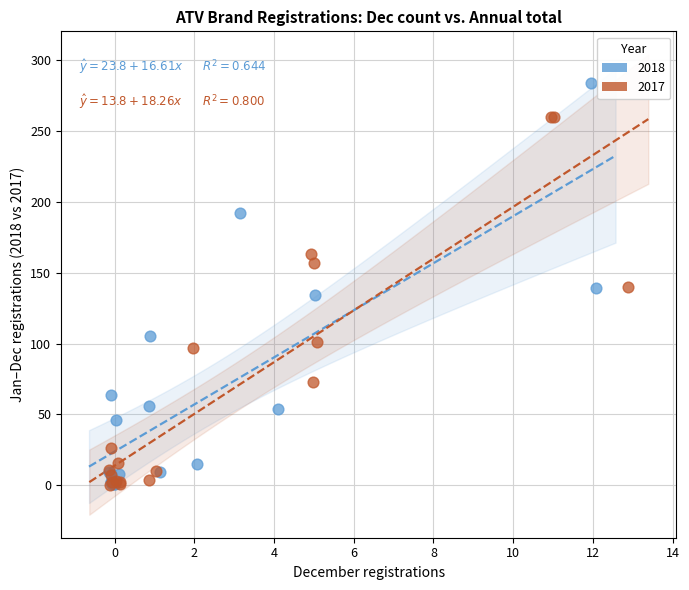

Which series contains the highest Y value?

2018